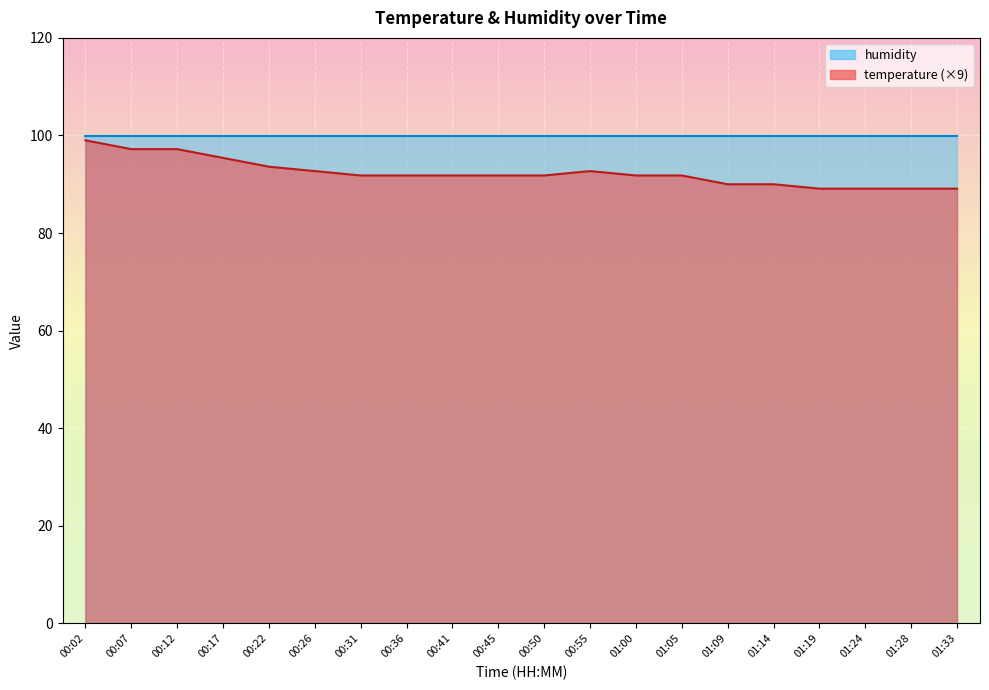

Reading left to right, list all the values displayed in this chart.

99.0	97.2	97.2	95.4	93.6	92.7	91.8	91.8	91.8	91.8	91.8	92.7	91.8	91.8	90.0	90.0	89.1	89.1	89.1	89.1